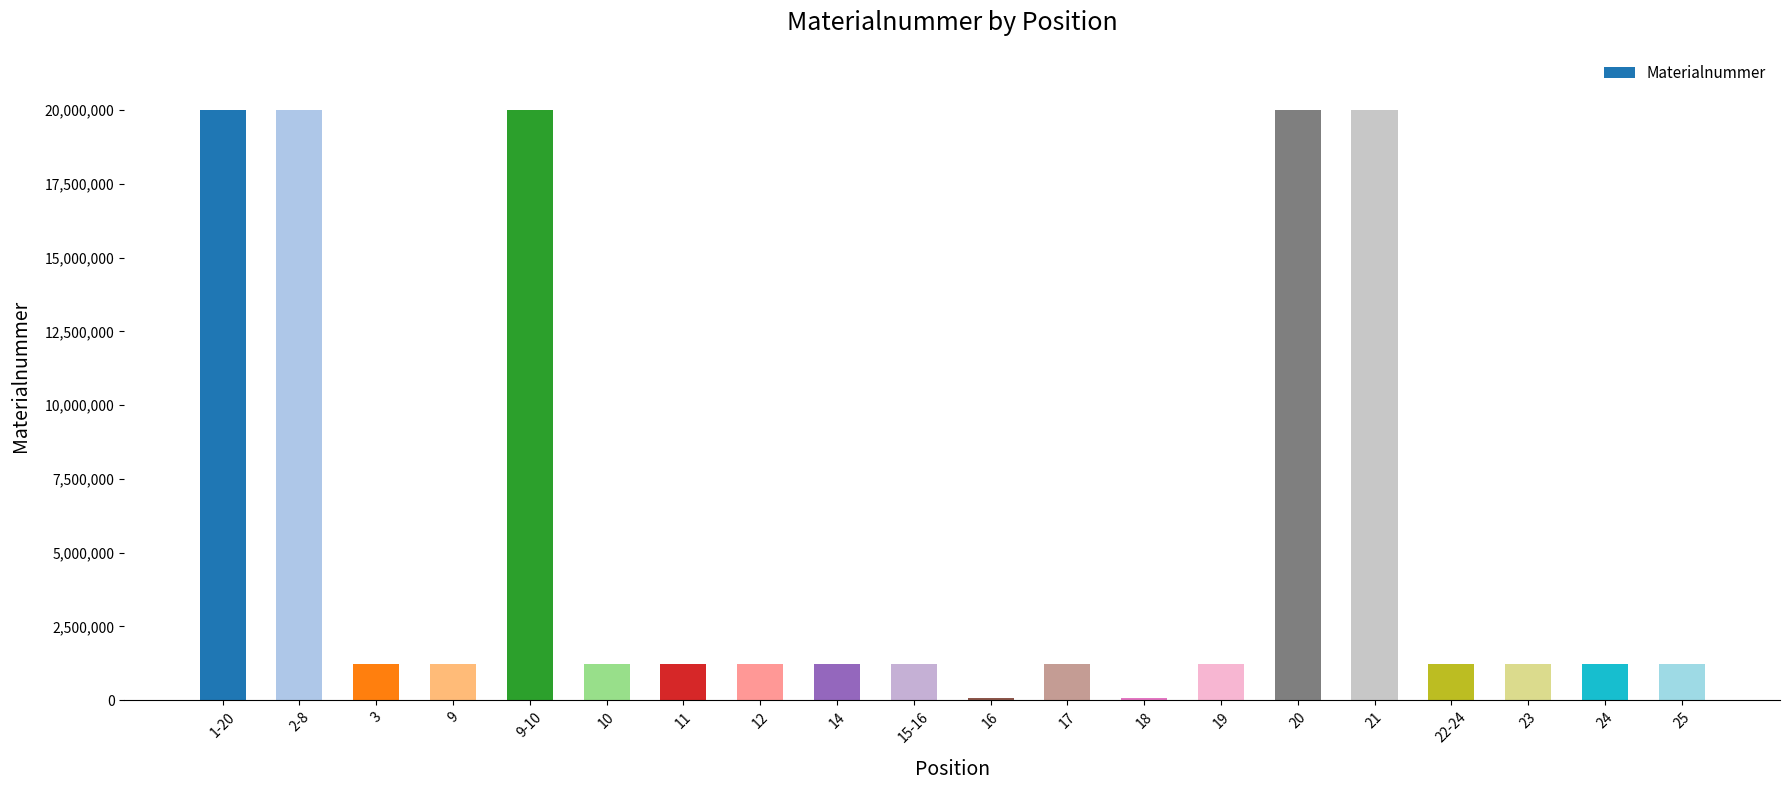

Where does the data first go above 1223905?

1-20